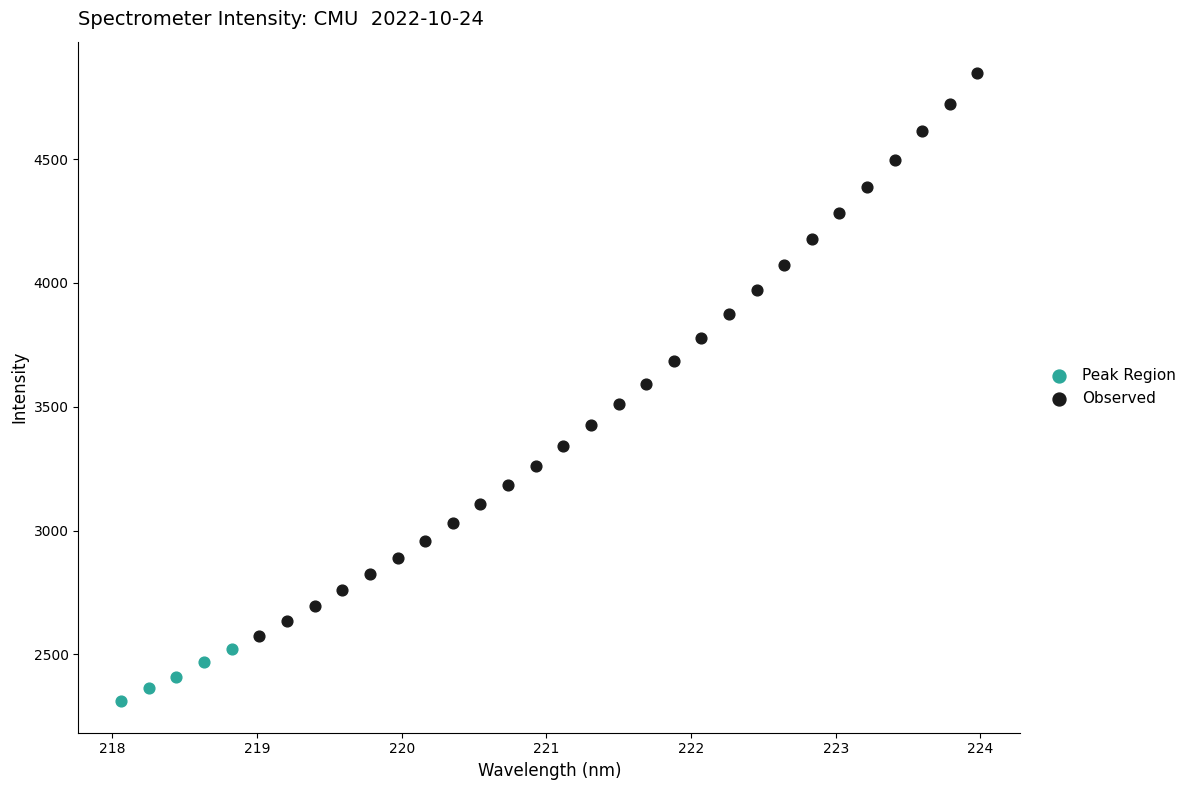

What are all the series names shown in the legend?

Peak Region, Observed